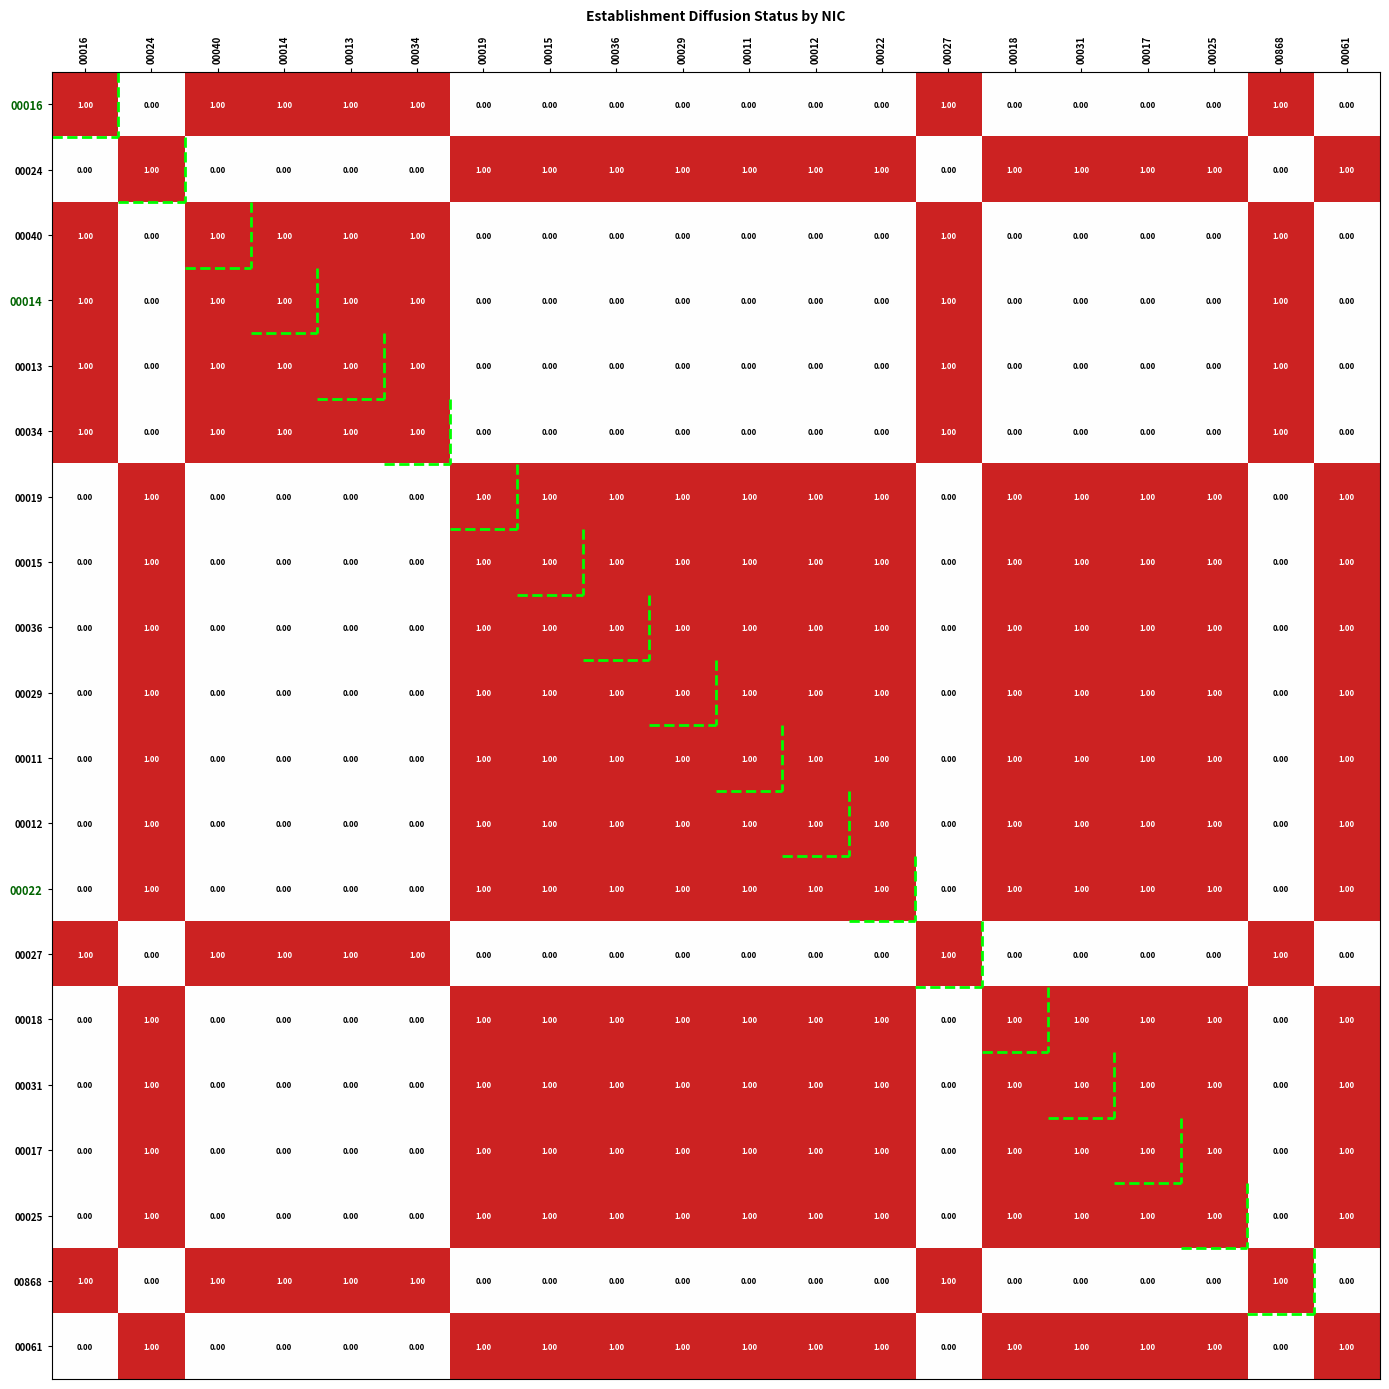

What is the sum of all 00019 values?

13